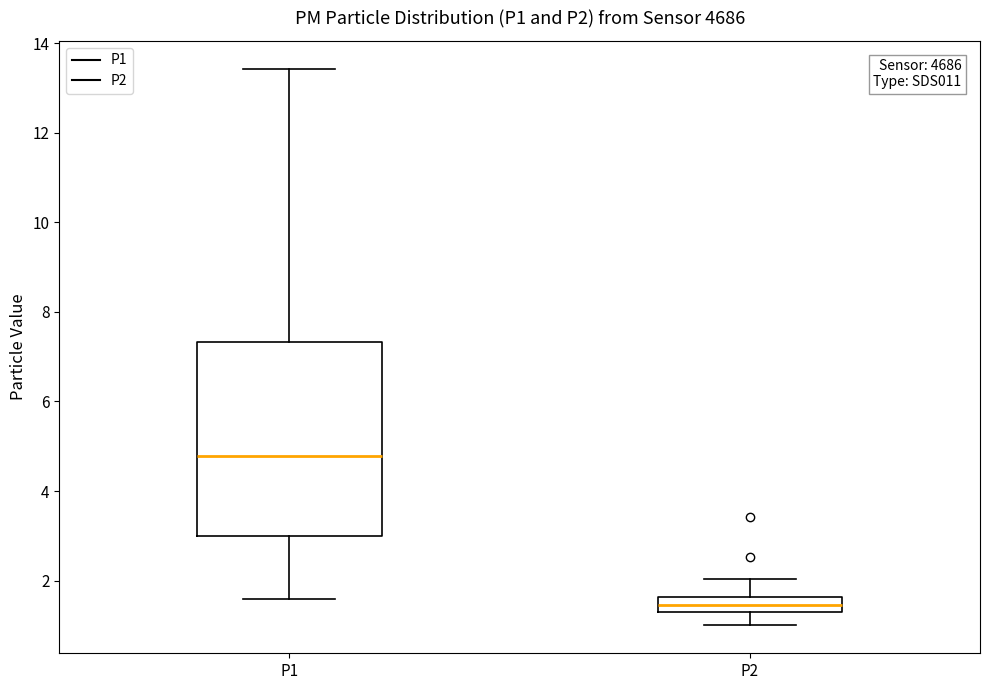

Which box has the highest median line?

P1